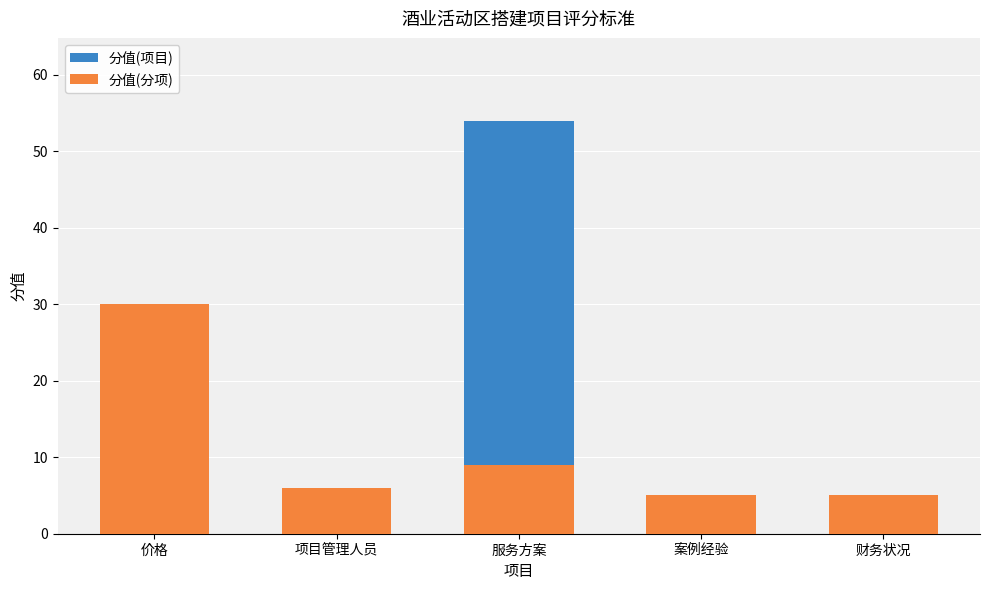

Count the number of data series in this chart.

2